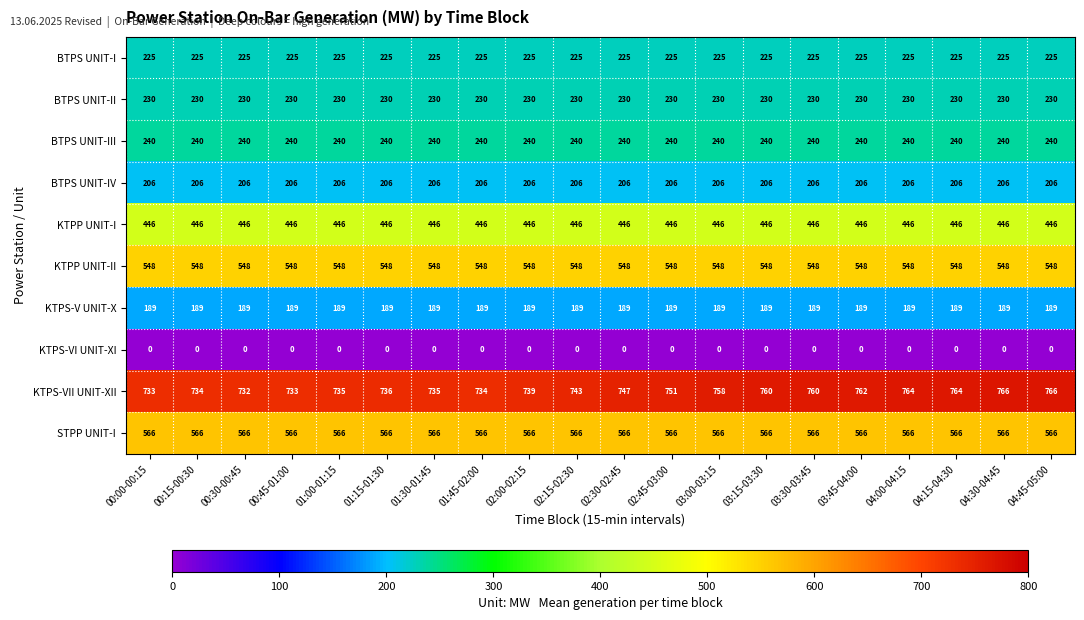

Rank the series at 00:00-00:15 from highest to lowest value.

KTPS-VII UNIT-XII, STPP UNIT-I, KTPP UNIT-II, KTPP UNIT-I, BTPS UNIT-III, BTPS UNIT-II, BTPS UNIT-I, BTPS UNIT-IV, KTPS-V UNIT-X, KTPS-VI UNIT-XI